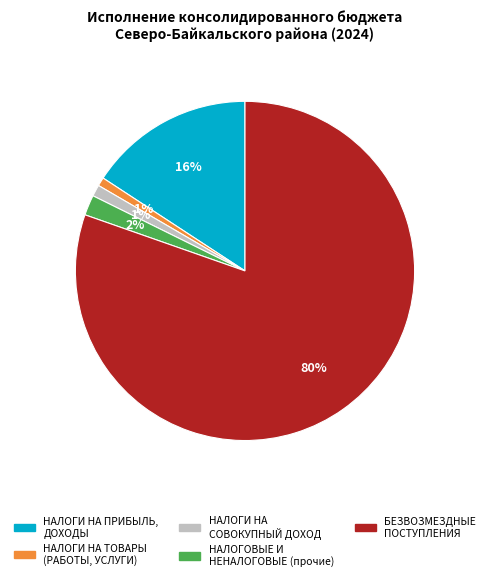

How many slices are in this pie chart?

5